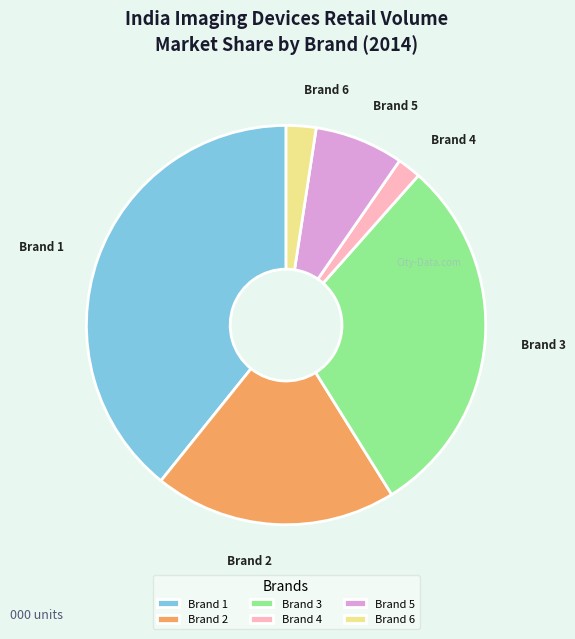

Rank the categories by value from lowest to highest.

Brand 4, Brand 6, Brand 5, Brand 2, Brand 3, Brand 1